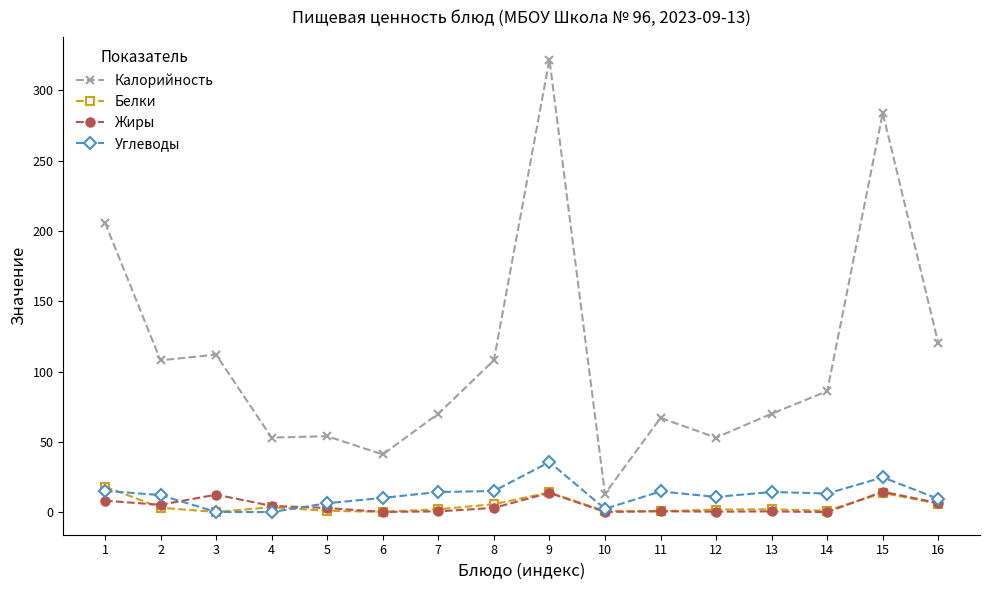

True or false: Калорийность and Углеводы intersect in this chart.

False